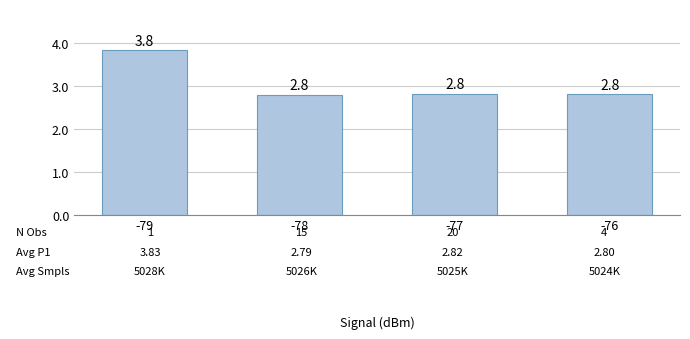

Approximately how many times larger is the value at -79 compared to -77?

1.4